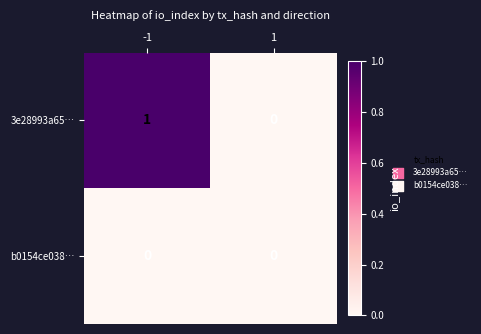

What is the greatest value displayed?

1